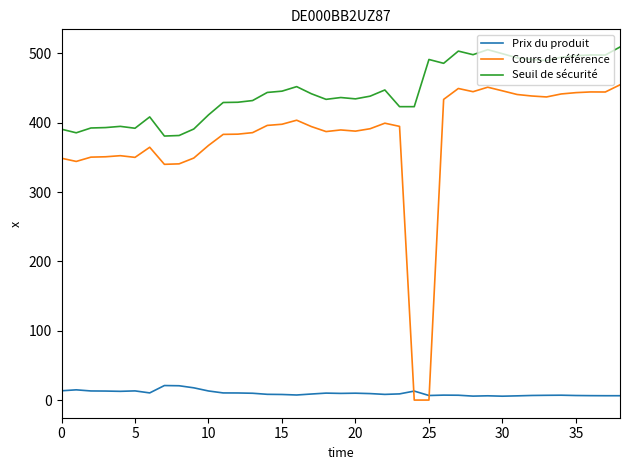

Rank the series by their average value, from highest to lowest.

Seuil de sécurité, Cours de référence, Prix du produit